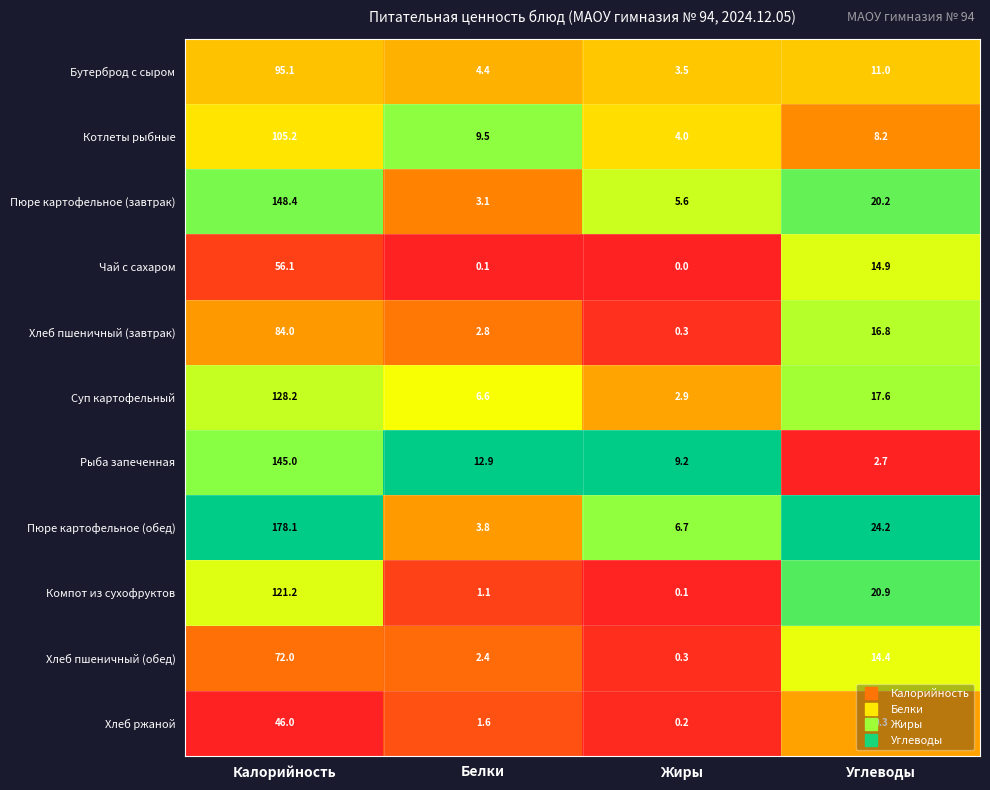

Rank the series by their maximum value, from highest to lowest.

Пюре картофельное (обед), Пюре картофельное (завтрак), Рыба запеченная, Суп картофельный, Компот из сухофруктов, Котлеты рыбные, Бутерброд с сыром, Хлеб пшеничный (завтрак), Хлеб пшеничный (обед), Чай с сахаром, Хлеб ржаной